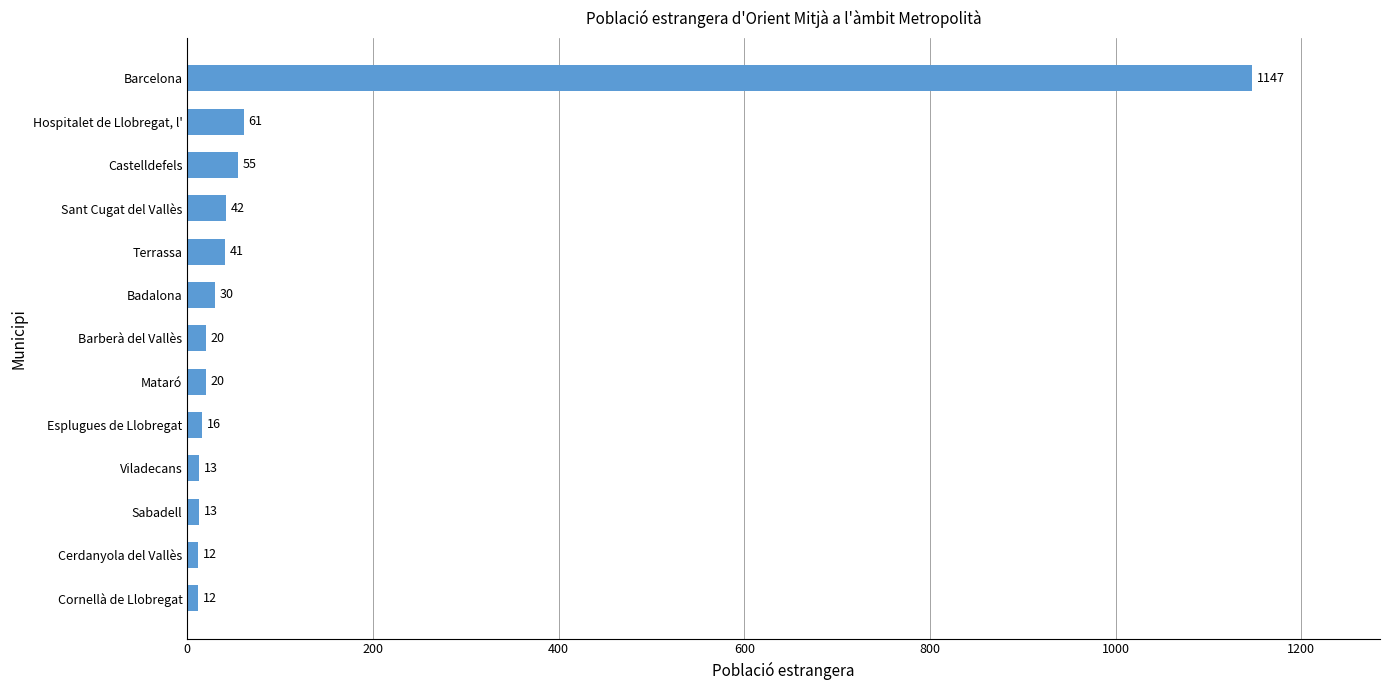

What is the sum of all values?

1482